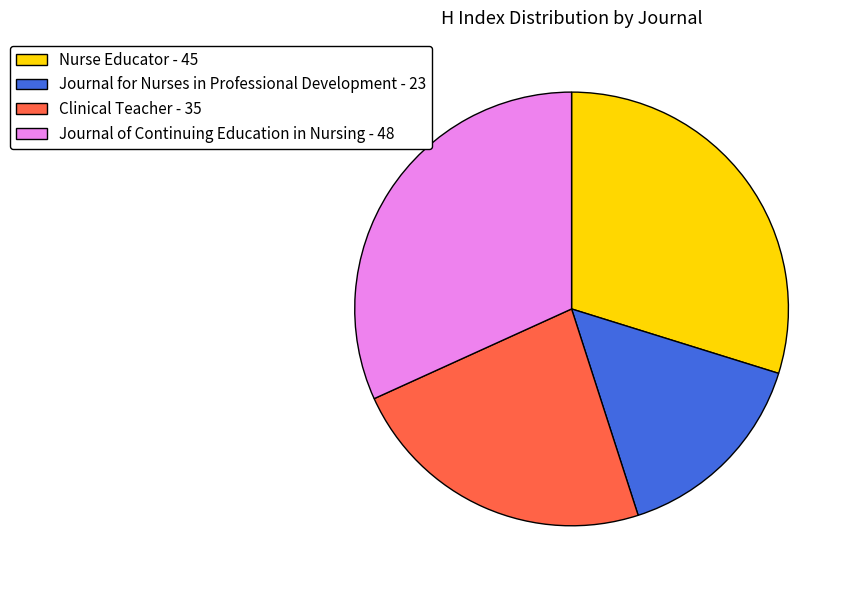

The Journal of Continuing Education in Nursing slice represents 18% of the pie. True or false?

False